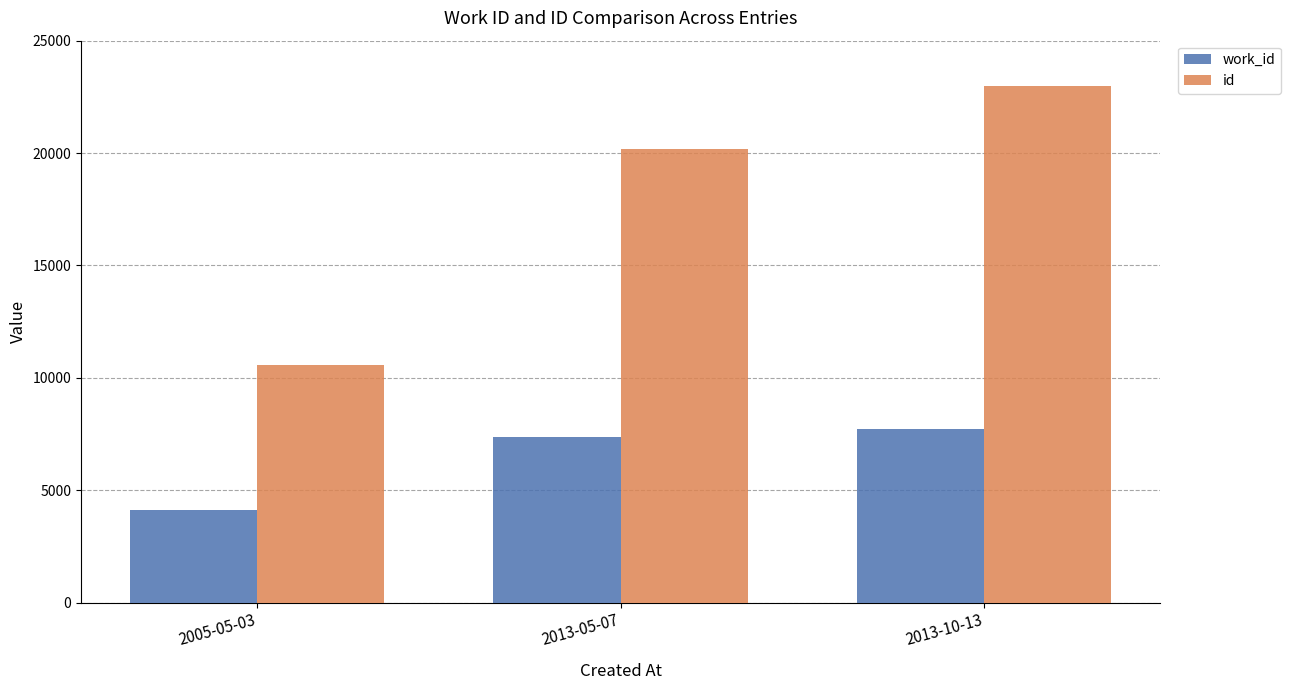

Is the value of id at 2013-10-13 greater than the value of work_id at 2013-10-13?

Yes